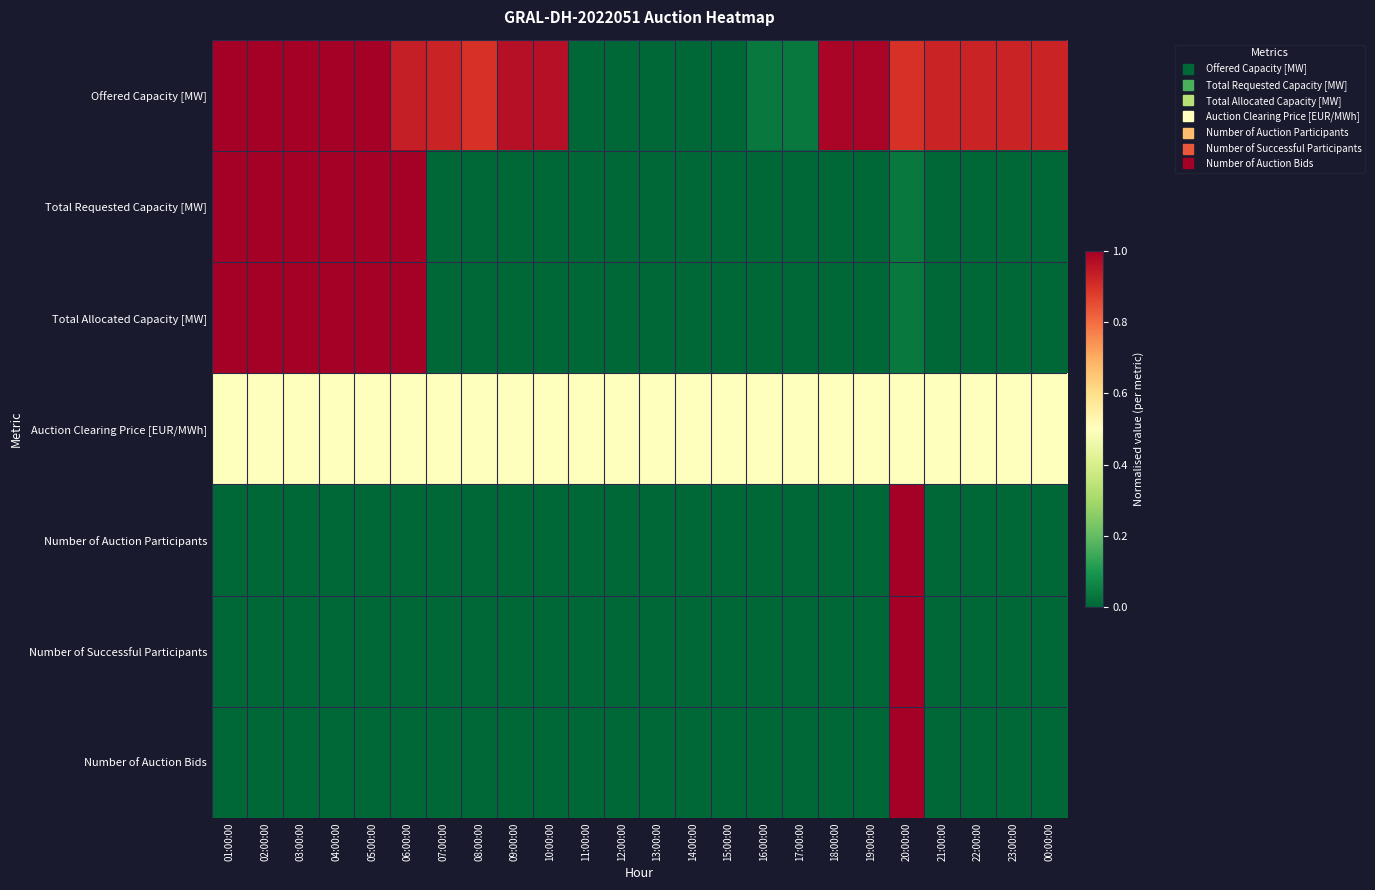

At which category is the sum across all series the highest?

20:00:00